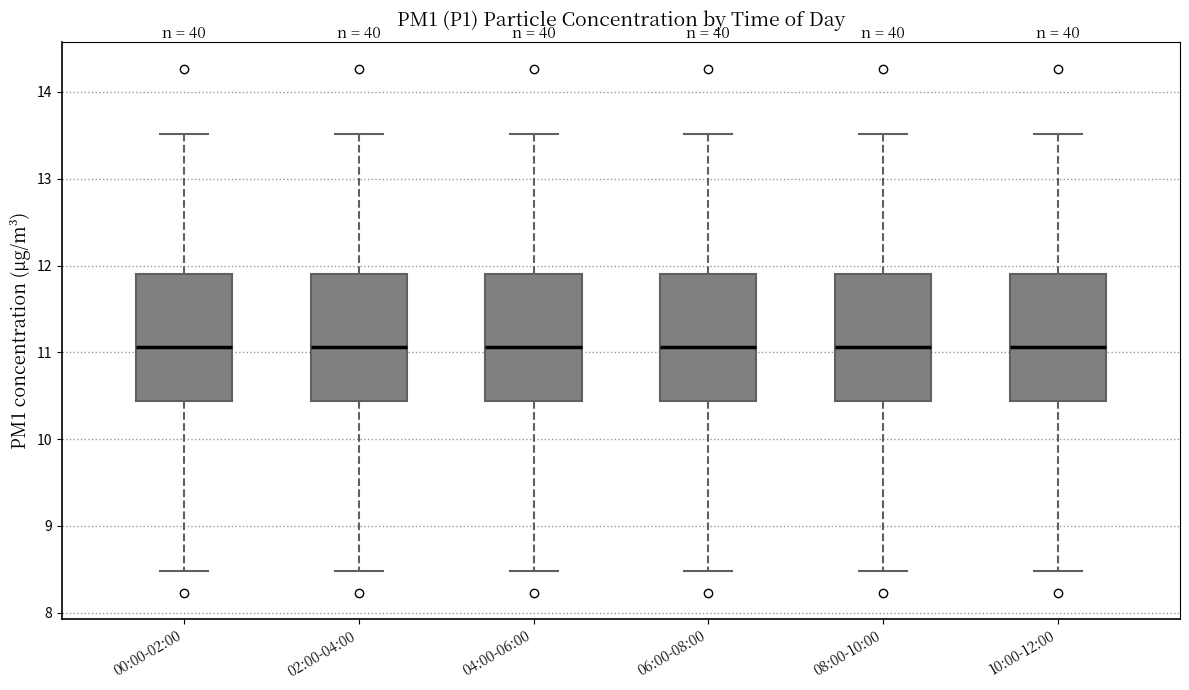

Reading left to right, transcribe this box plot: for each box, give where its median line is, the range the box spans, and where its two whiskers end, as read against the y-axis. The values are not printed on the chart, so give them approximately, as read against the axis.

00:00-02:00: median 11.1, box 10.4 to 11.9, whiskers 8.5 to 13.5
02:00-04:00: median 11.1, box 10.4 to 11.9, whiskers 8.5 to 13.5
04:00-06:00: median 11.1, box 10.4 to 11.9, whiskers 8.5 to 13.5
06:00-08:00: median 11.1, box 10.4 to 11.9, whiskers 8.5 to 13.5
08:00-10:00: median 11.1, box 10.4 to 11.9, whiskers 8.5 to 13.5
10:00-12:00: median 11.1, box 10.4 to 11.9, whiskers 8.5 to 13.5